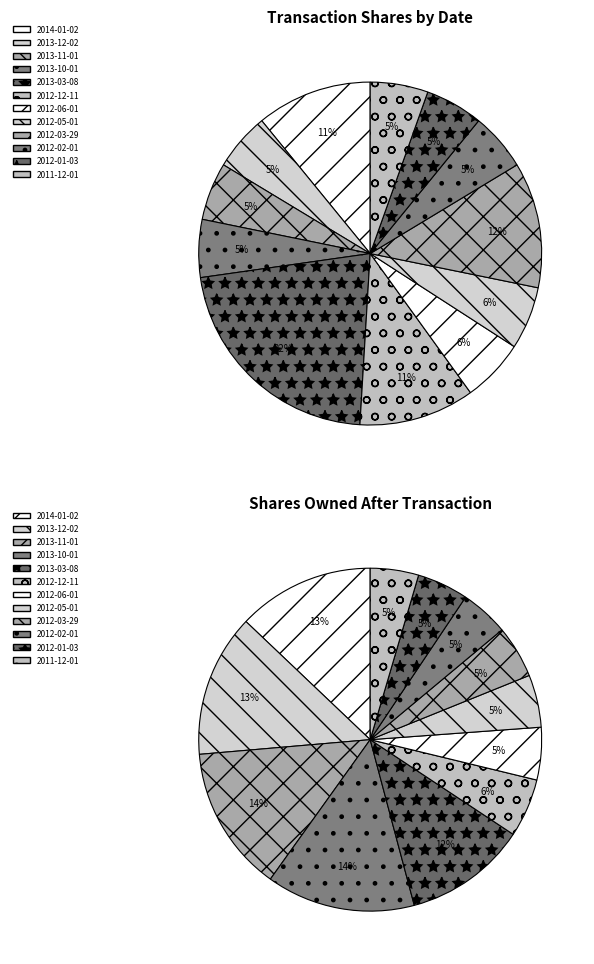

What is the change in value from 2013-03-08 to 2012-02-01?

-15000